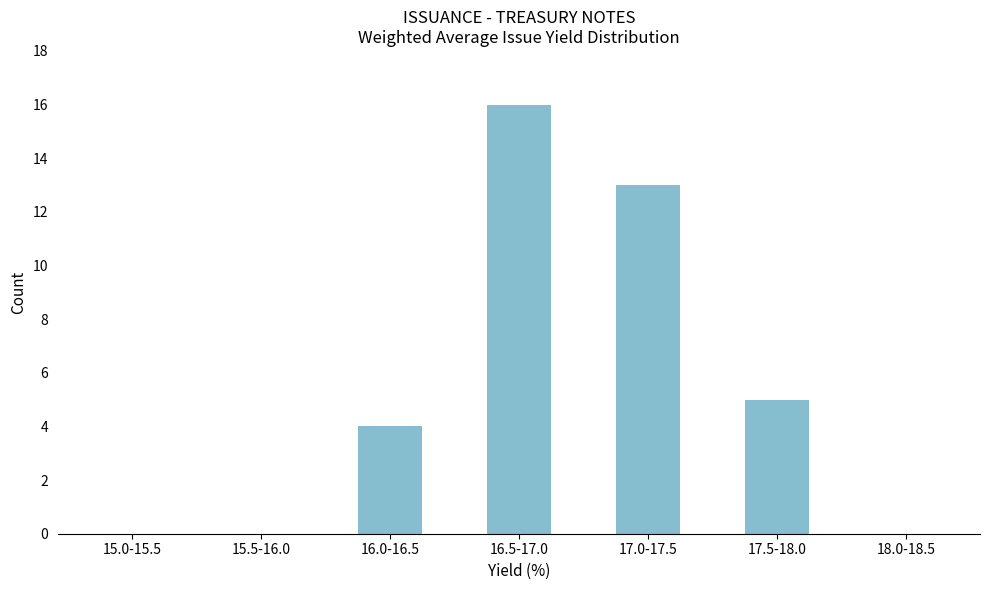

Reading left to right, what are all the values shown in this chart?

15.0-15.5=0	15.5-16.0=0	16.0-16.5=4	16.5-17.0=16	17.0-17.5=13	17.5-18.0=5	18.0-18.5=0